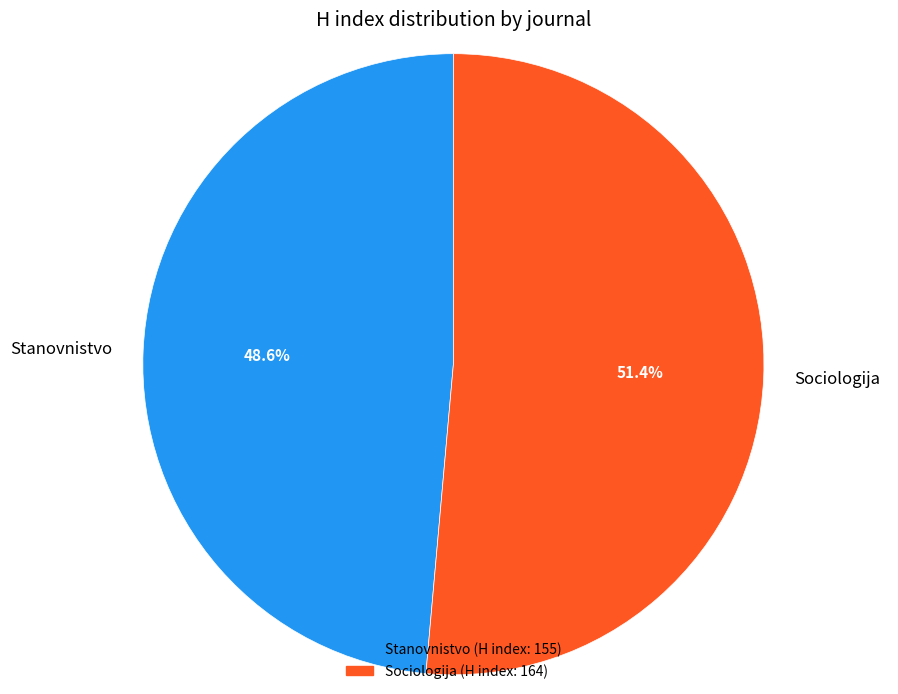

How many segments does this pie chart have?

2